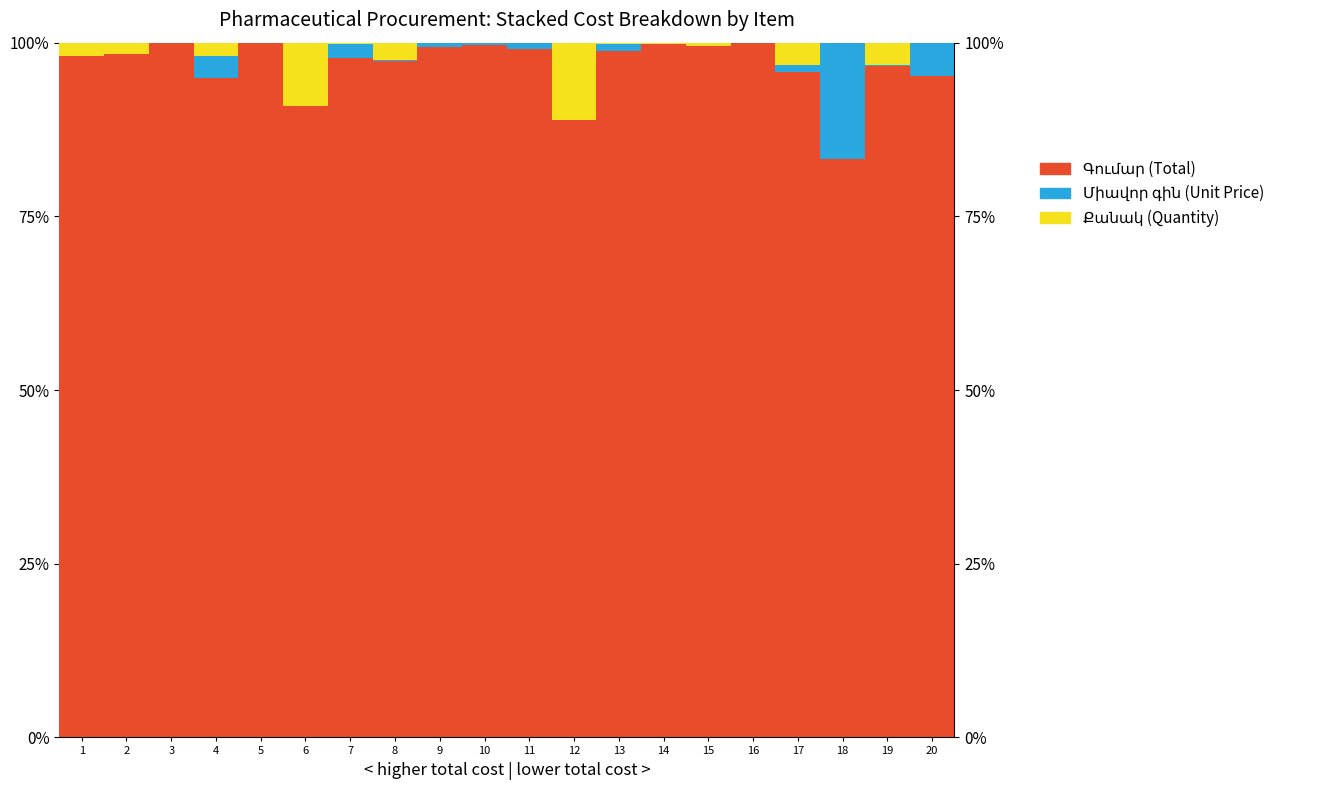

What is the sum of all Քանակ (Quantity) values?

35.9